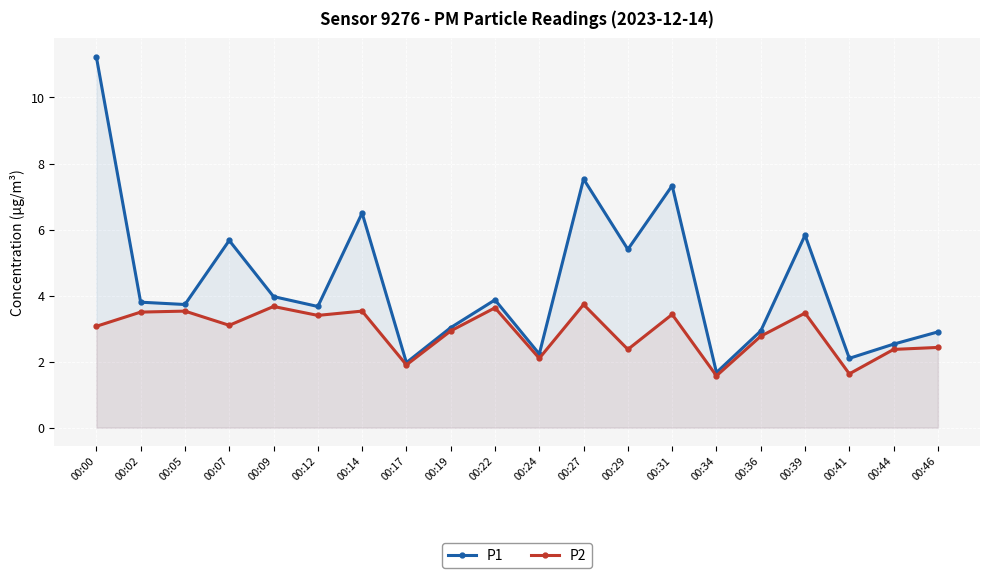

What are all the series names shown in the legend?

P1, P2